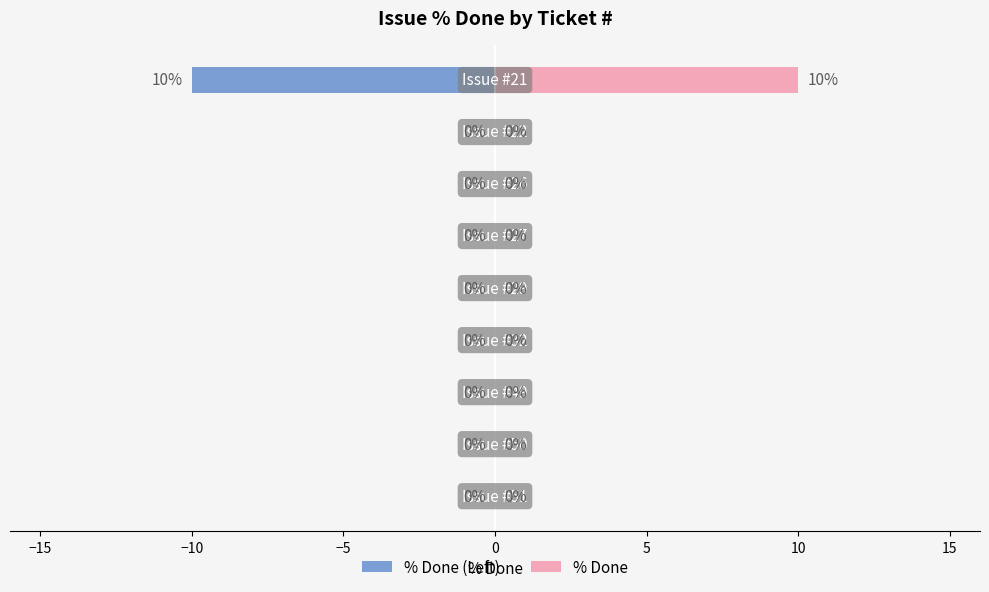

Rank the series by their average value, from lowest to highest.

% Done (Left), % Done